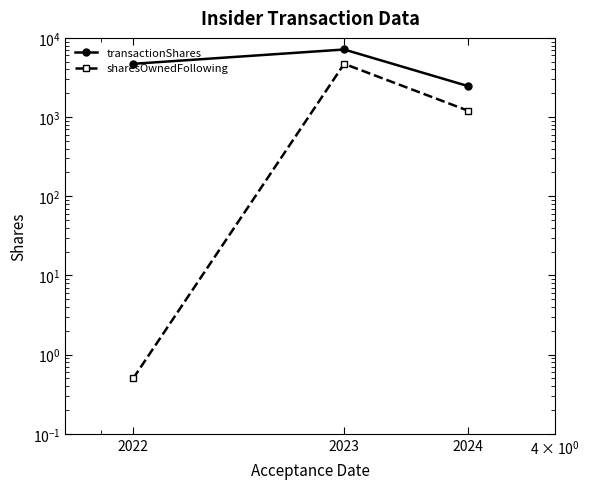

Count the transactionShares values in the range 2471 to 7135.

3